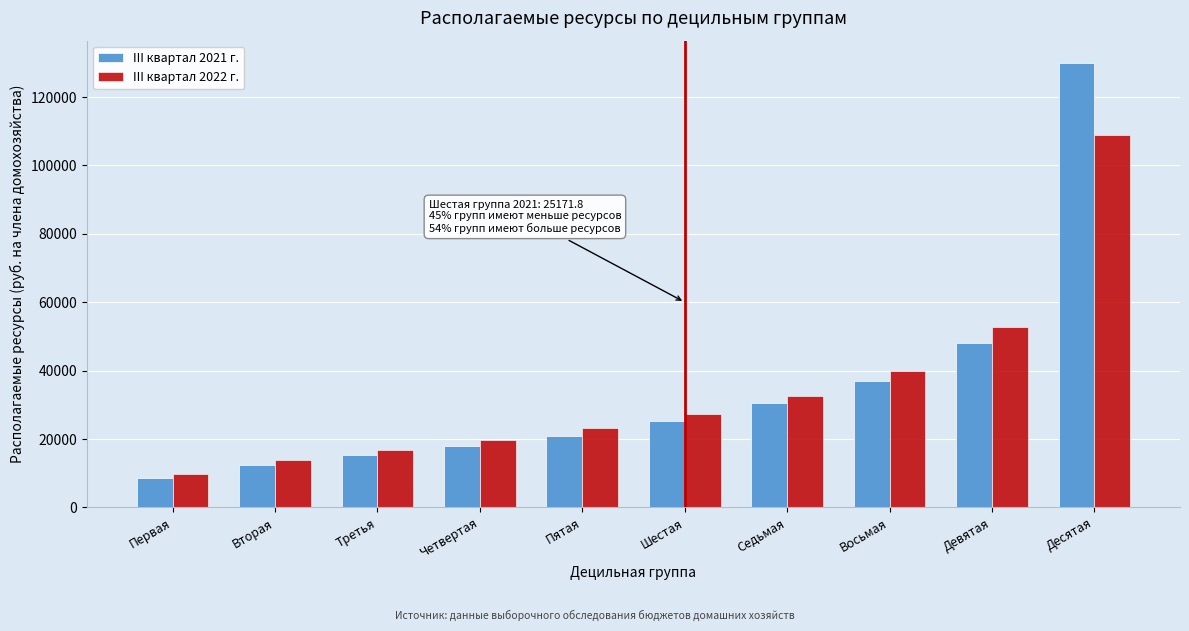

Reading right to left, what are all the values shown in this chart?

III квартал 2021 г.: 129981.3	48177.3	37086.2	30408.6	25171.8	20999.8	17916.4	15175.4	12379.4	8580.6
III квартал 2022 г.: 108745.6	52686.3	39771.1	32691.7	27391.0	23209.2	19771.7	16907.0	13816.2	9647.9